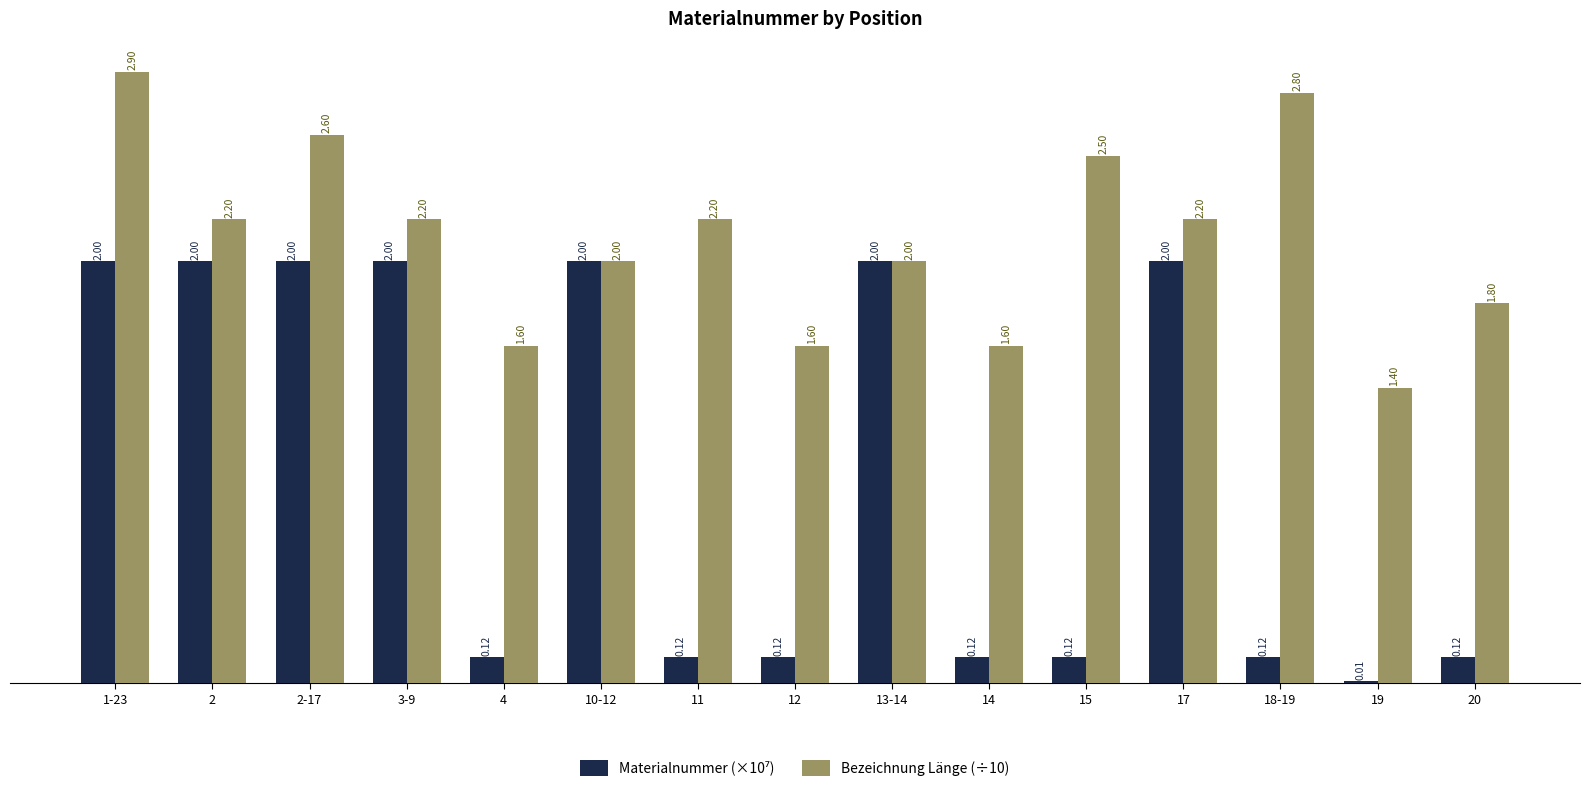

What is the greatest value displayed?

2.9